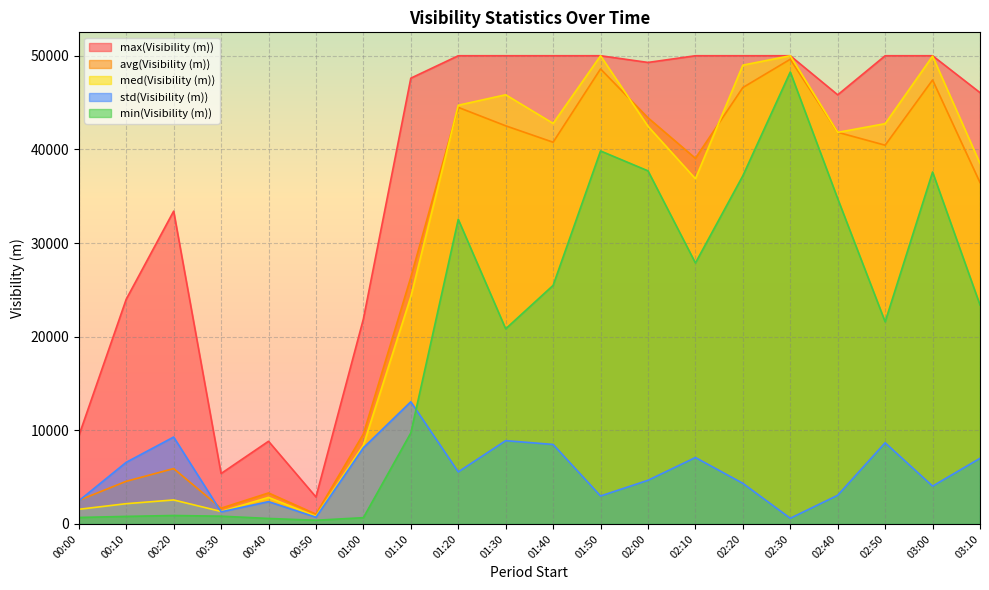

How many interior local peaks does the avg(Visibility (m)) series have?

6